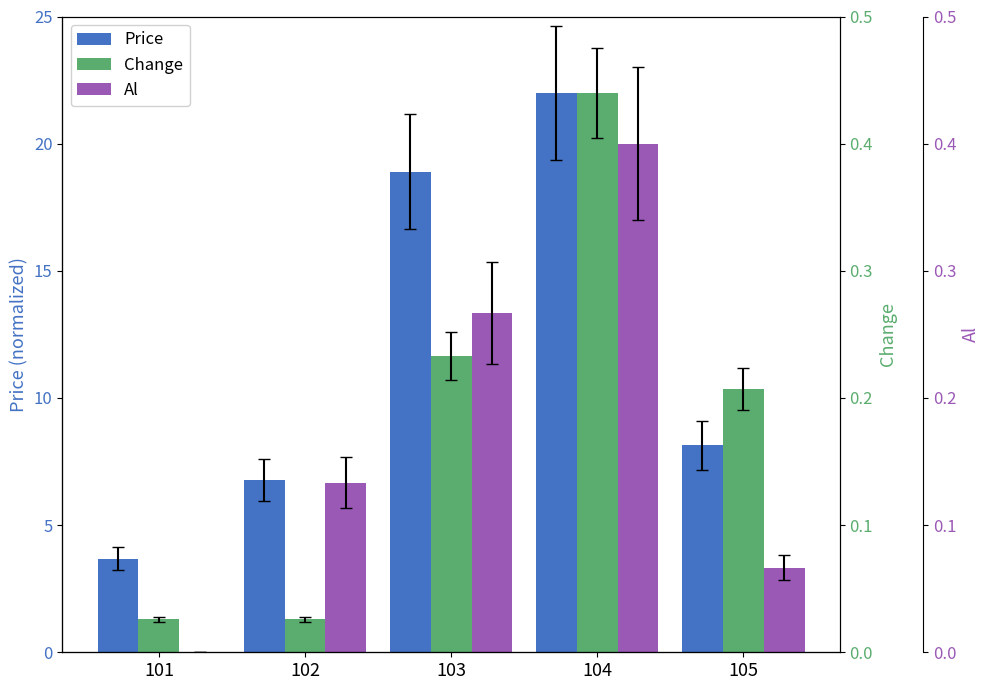

How many distinct data groups are displayed?

3